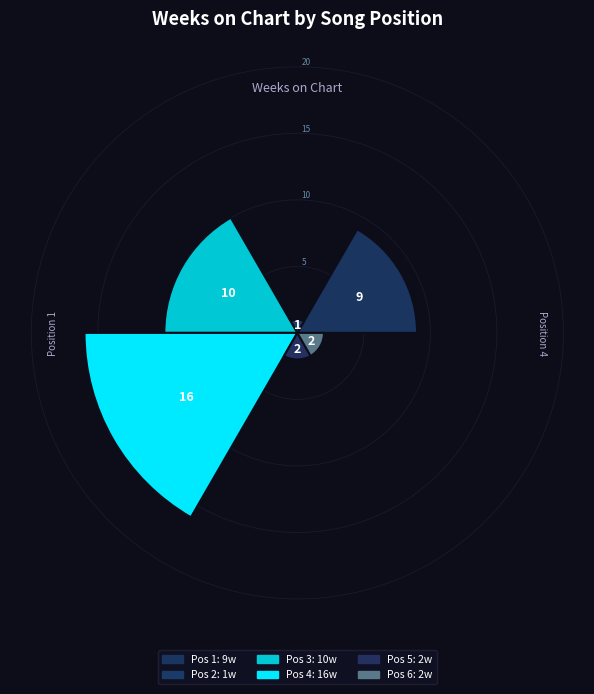

To the nearest percent, what is the difference between the largest and smallest slice percentages?

38%